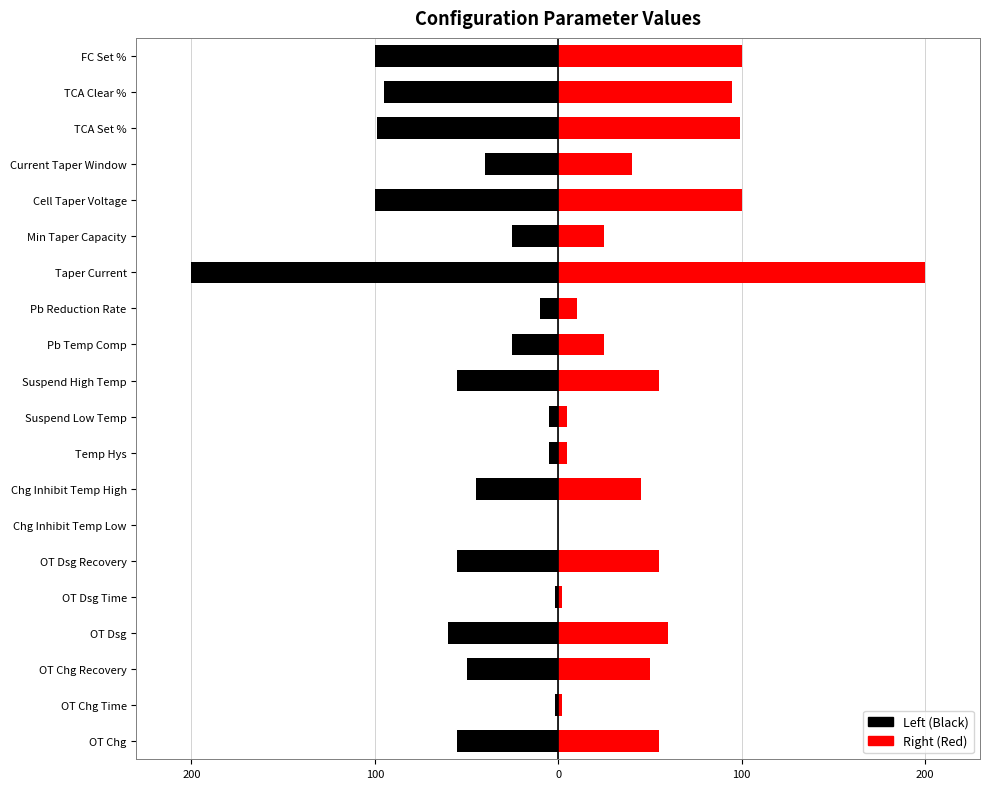

At how many categories does at least one series exceed -135?

20